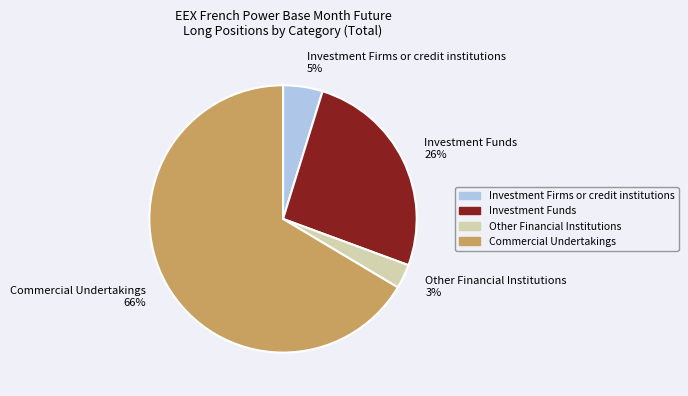

What percentage is the Commercial Undertakings slice, to the nearest percent?

66%